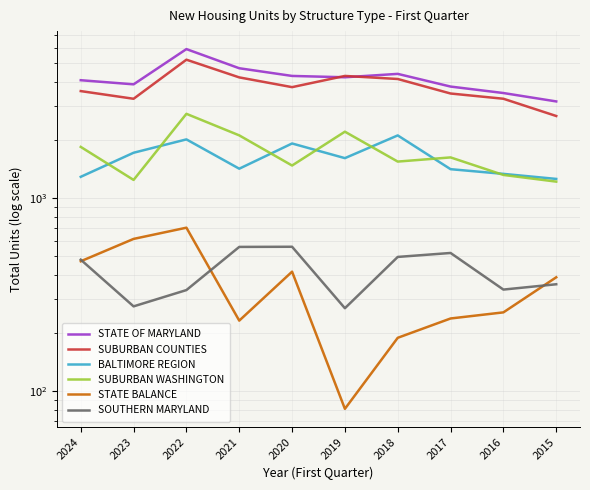

True or false: STATE OF MARYLAND and SOUTHERN MARYLAND cross at least once.

False